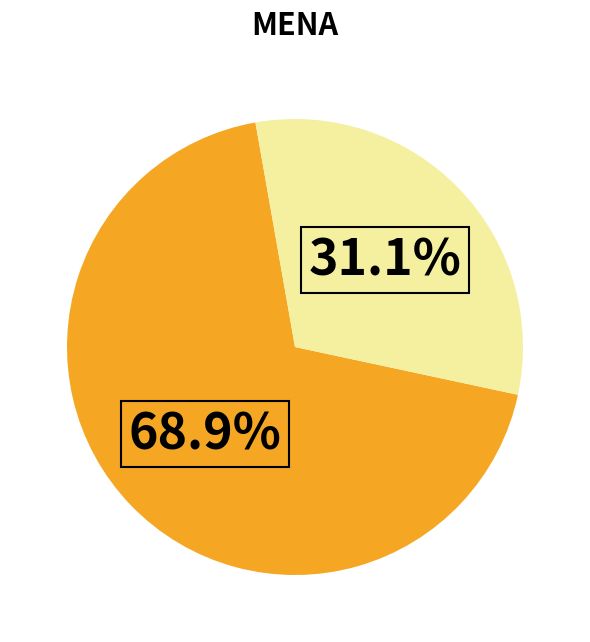

Is there a majority slice in this chart?

Yes